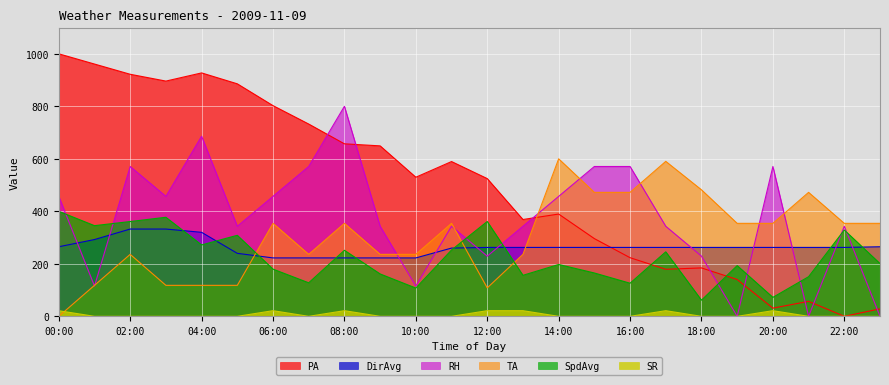

What is the value of the PA point at the 20th from the left?

140.3